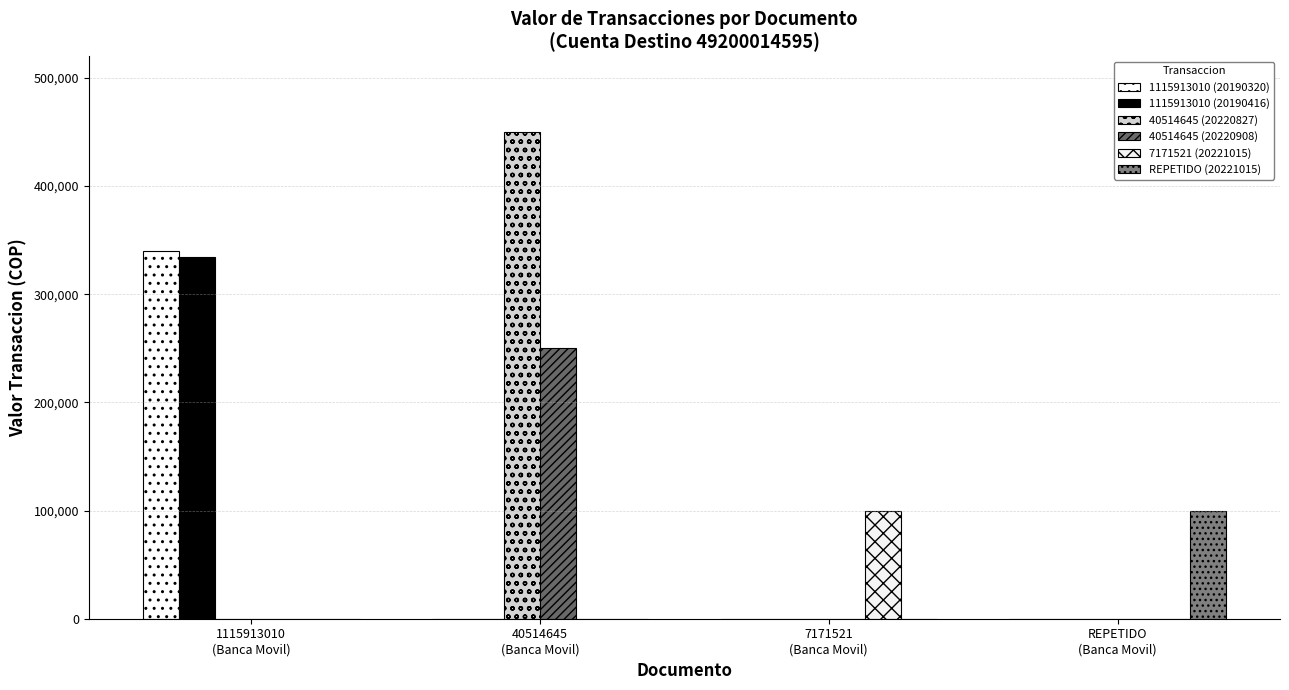

Are the bars grouped side by side (vs. stacked)?

Yes